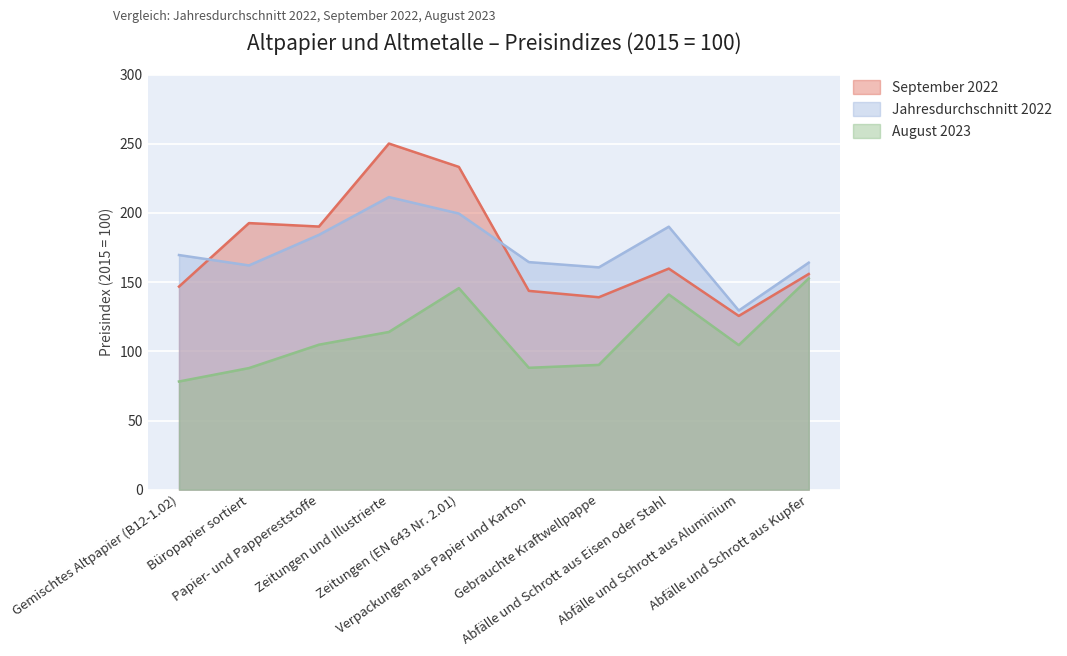

What are all the series names shown in the legend?

September 2022, Jahresdurchschnitt 2022, August 2023